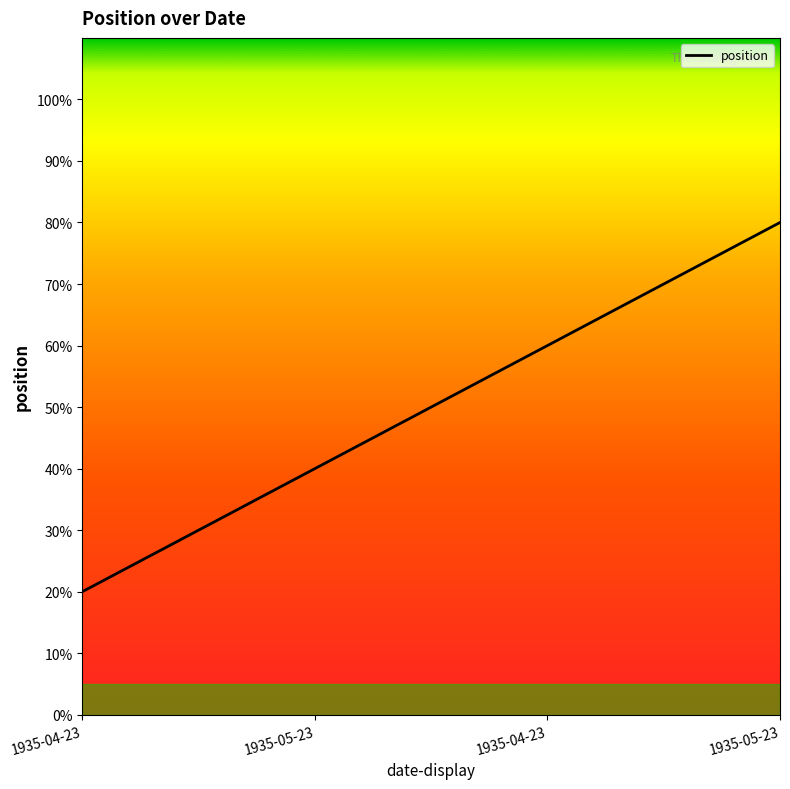

Approximately how many times larger is the value at 1935-04-23 compared to 1935-05-23?

0.8